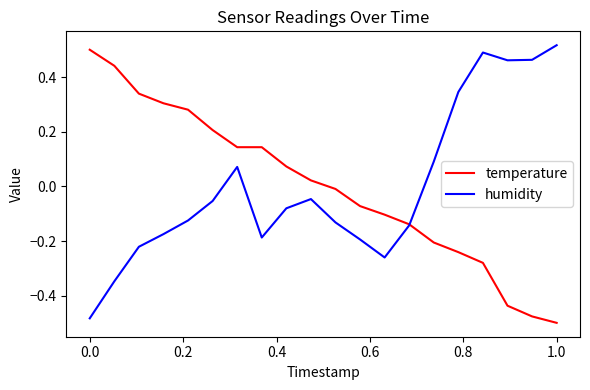

Reading right to left, extract all data points from this chart.

temperature: -0.5	-0.5	-0.4	-0.3	-0.2	-0.2	-0.1	-0.1	-0.1	-0.0	0.0	0.1	0.1	0.1	0.2	0.3	0.3	0.3	0.4	0.5
humidity: 0.5	0.5	0.5	0.5	0.3	0.1	-0.1	-0.3	-0.2	-0.1	-0.0	-0.1	-0.2	0.1	-0.1	-0.1	-0.2	-0.2	-0.3	-0.5